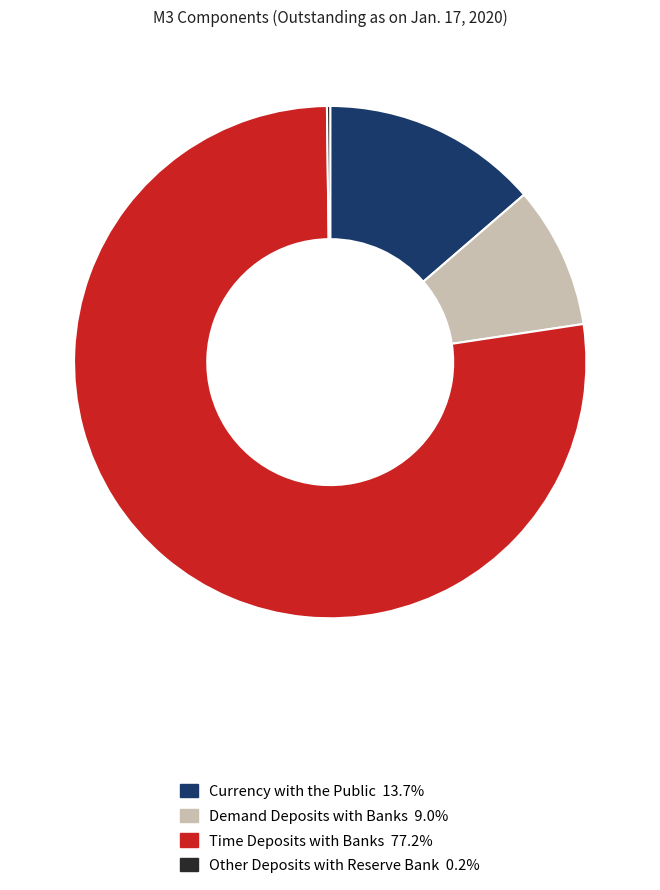

Is there any slice that represents more than half of the pie?

Yes